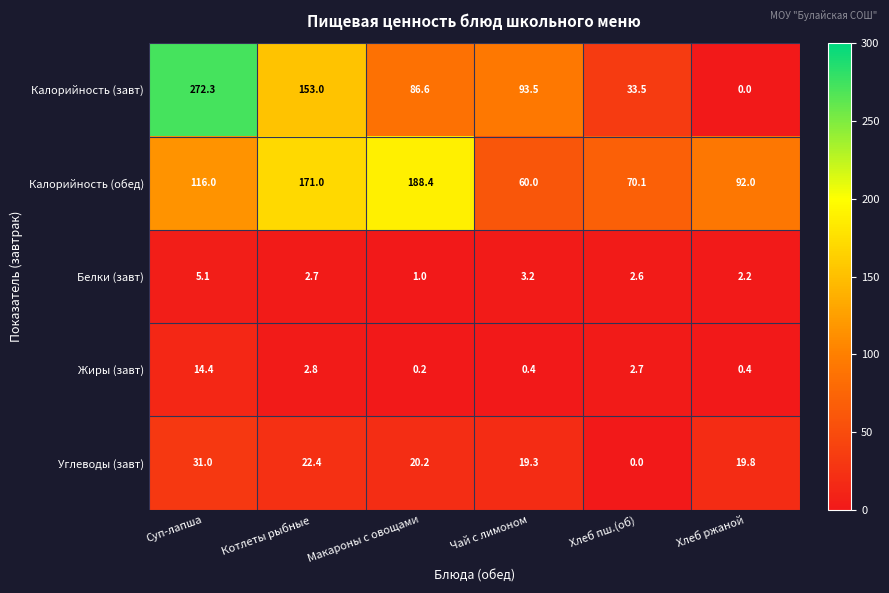

True or false: Калорийность (завт) has a value of 93.5 at Чай с лимоном.

True